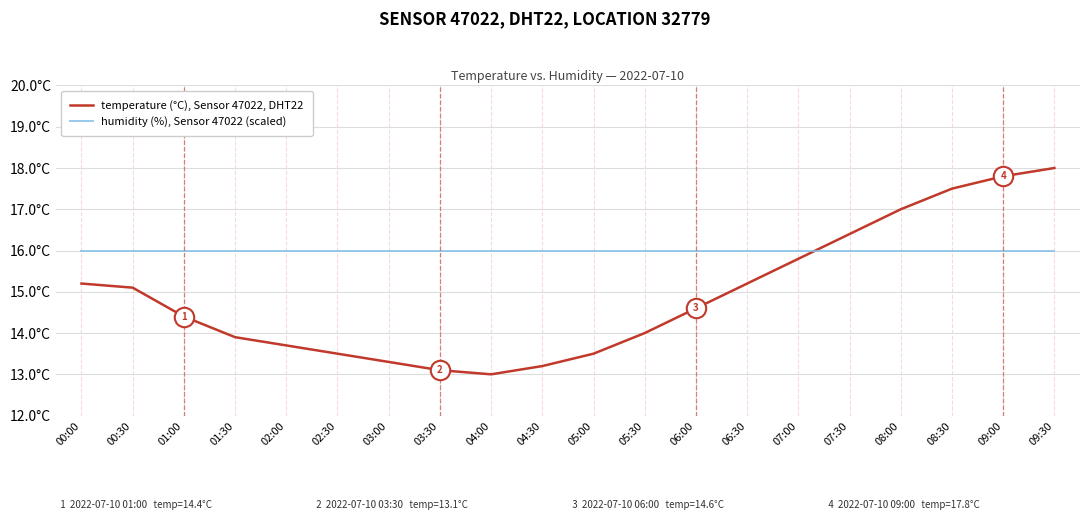

What is the value of the temperature (°C), Sensor 47022, DHT22 point at the 11th from the left?

13.5